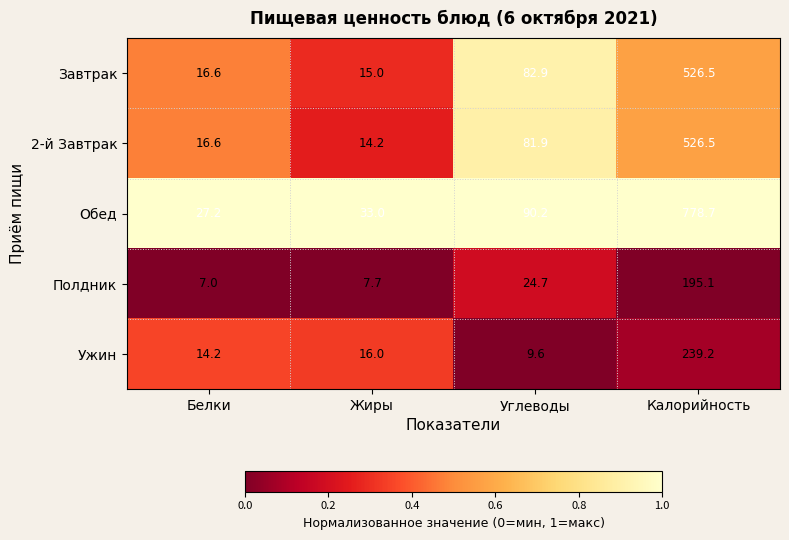

At Углеводы, list the series in order from largest to smallest.

Обед, Завтрак, 2-й Завтрак, Полдник, Ужин